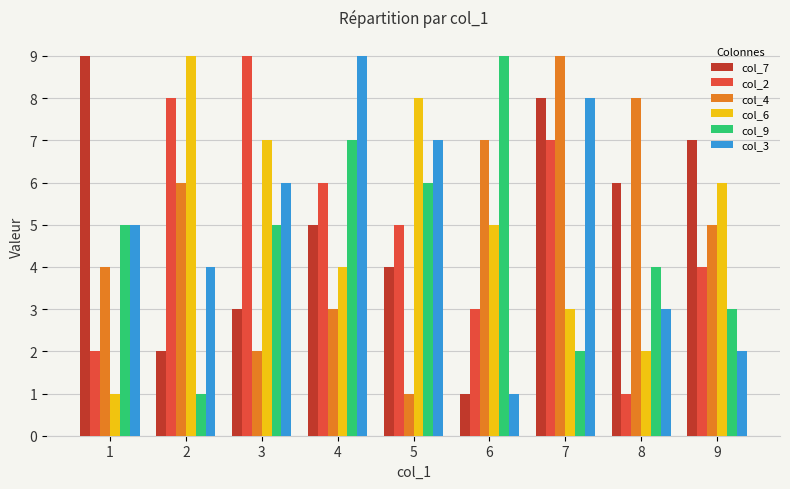

What is the difference between the col_6 values at 9 and 1?

5